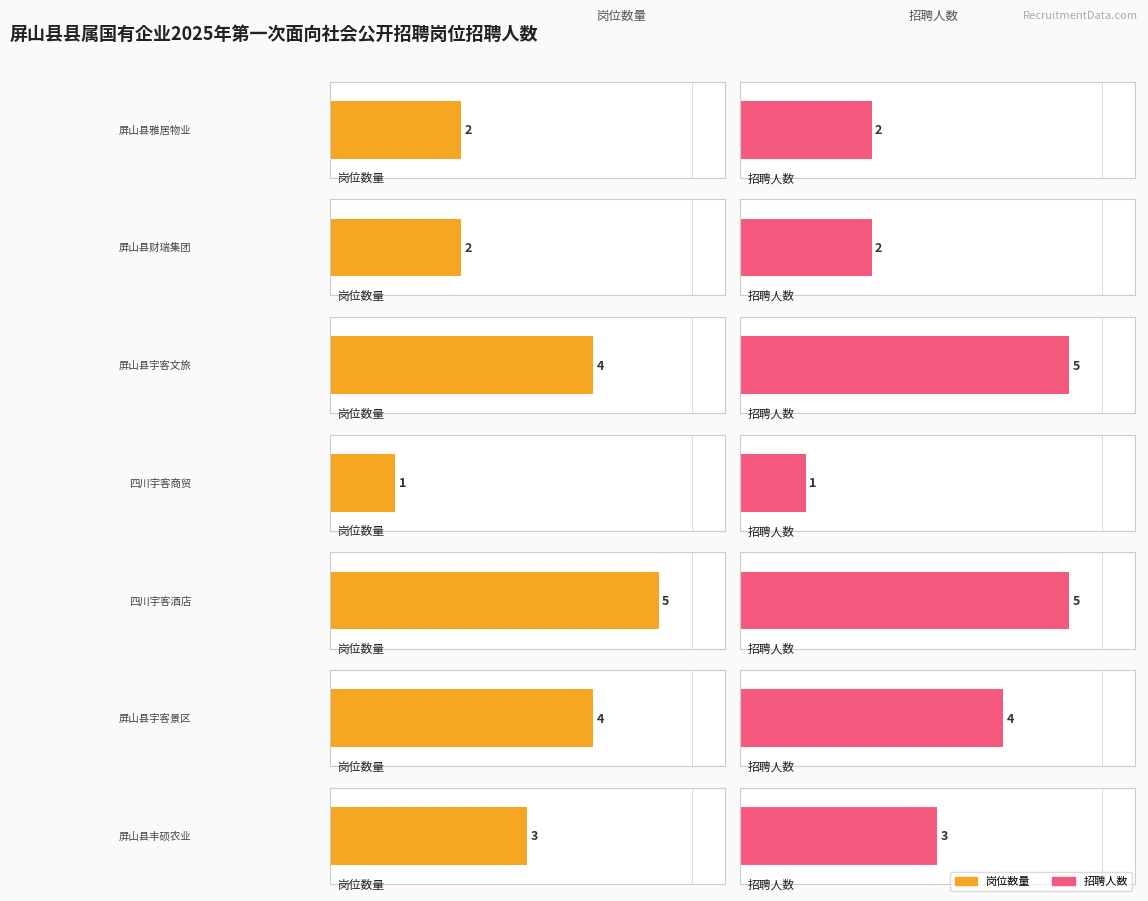

True or false: the data shows 1 at PSGQ2025005.

False